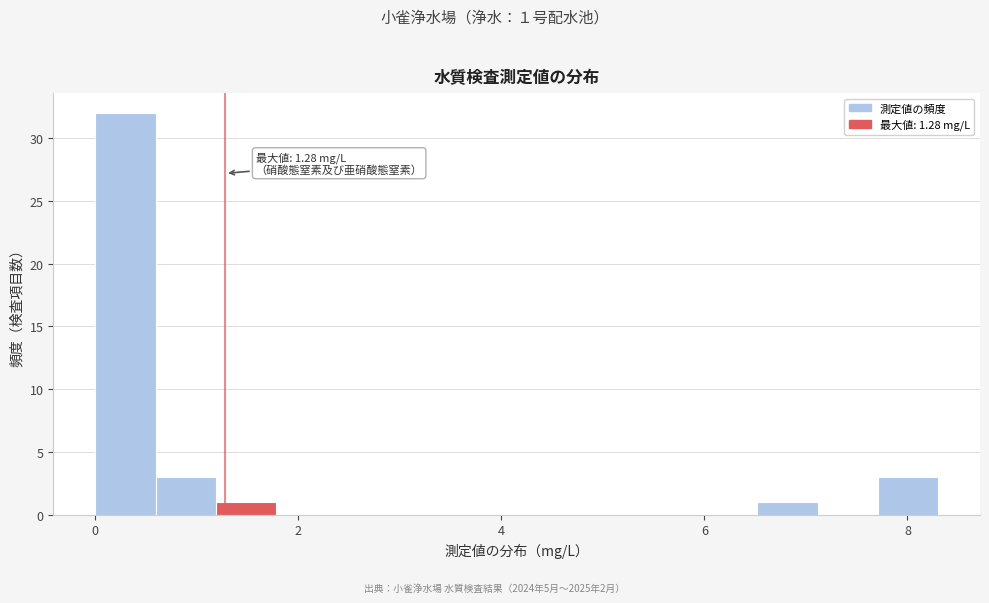

Read against the x-axis, roughly where is the centre of the tallest bar?

0.2